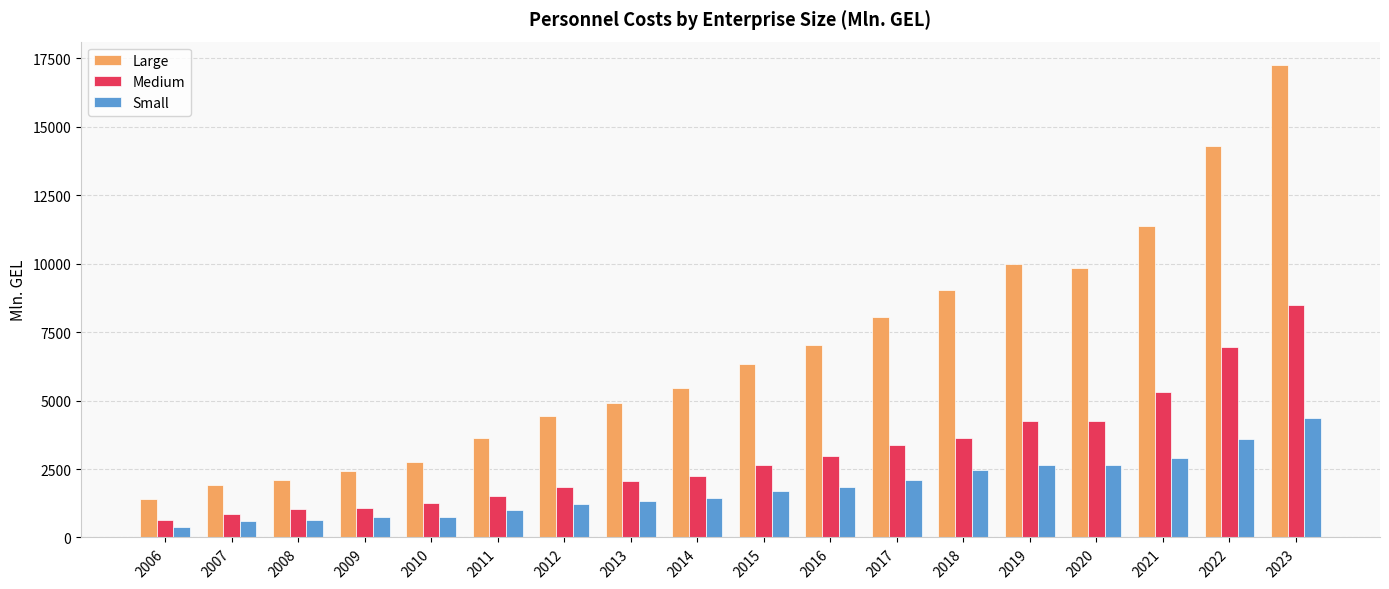

The value of Large at 2021 is 16322.7. True or false?

False